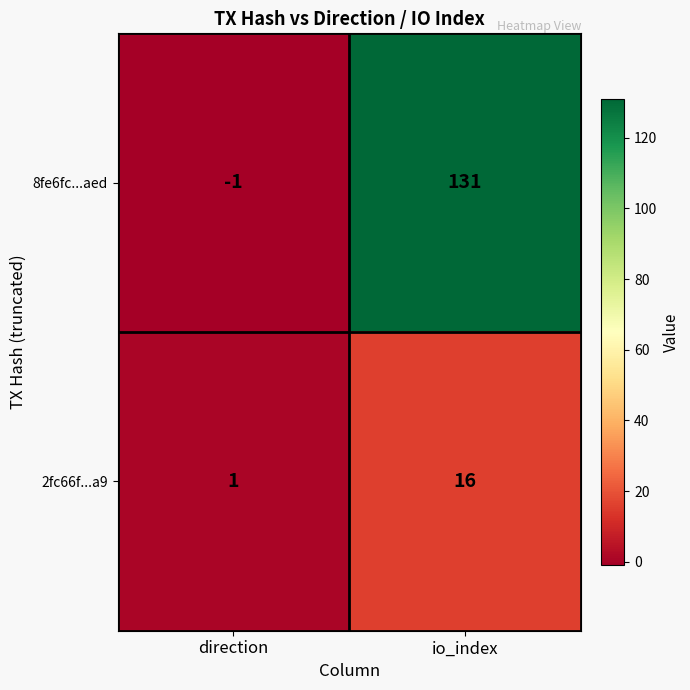

Is it true that 8fe6fc...aed equals 0 at direction?

False